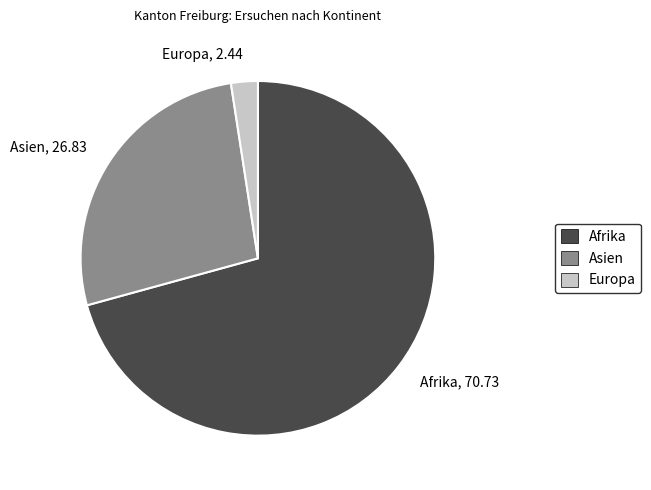

Between Asien, 26.83 and Europa, 2.44, which is larger?

Asien, 26.83